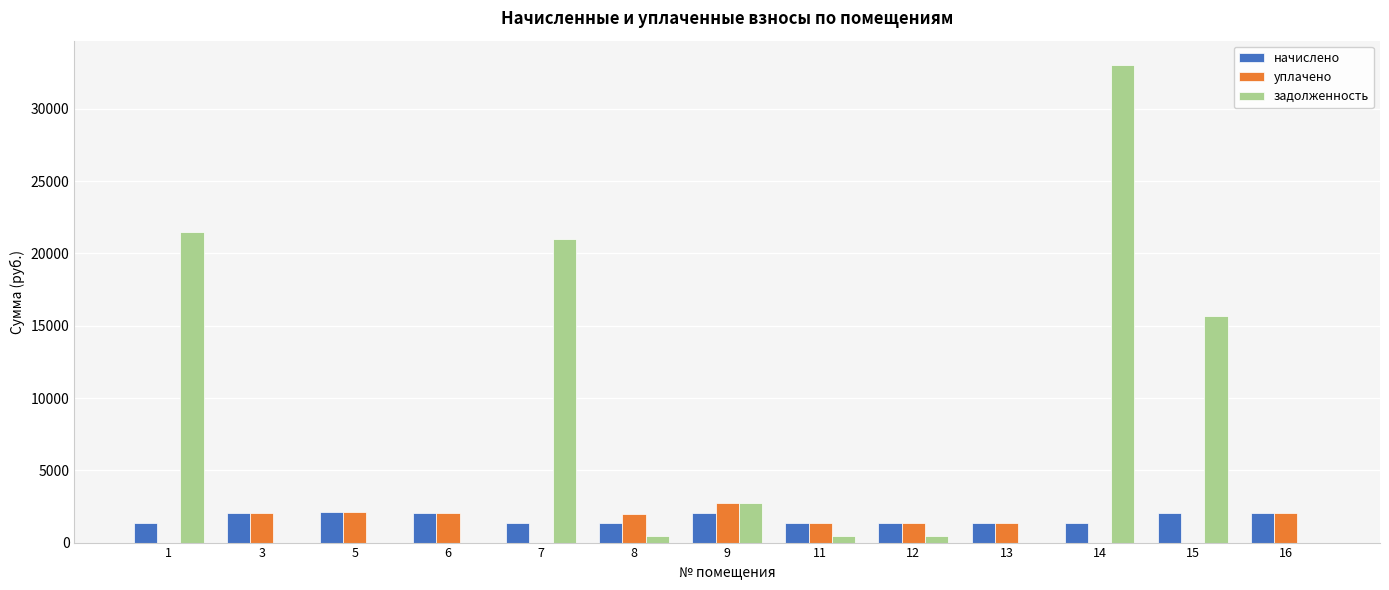

What is the maximum value for задолженность?

33061.8